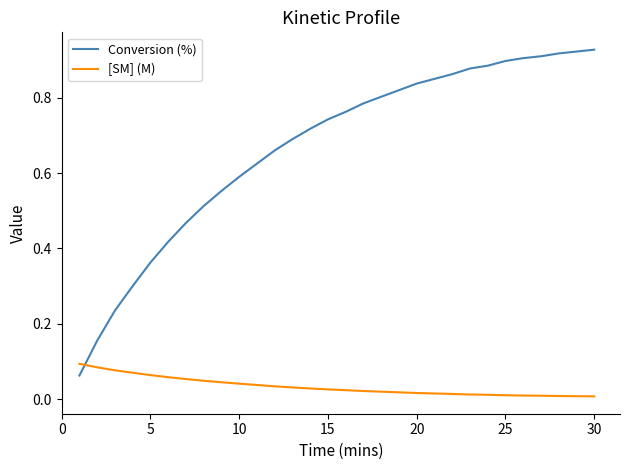

List the series in order of their overall mean, lowest first.

[SM] (M), Conversion (%)